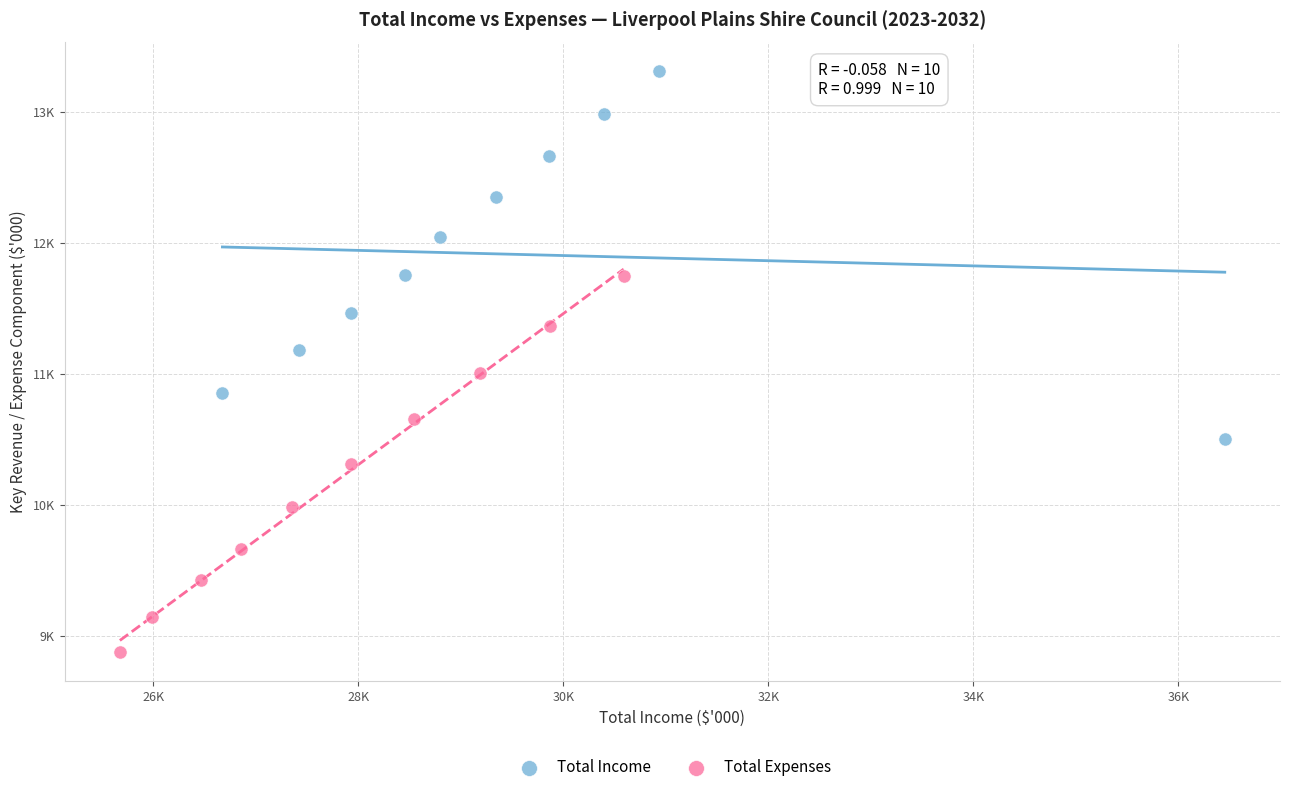

Which series has the widest spread of Y values?

Total Expenses